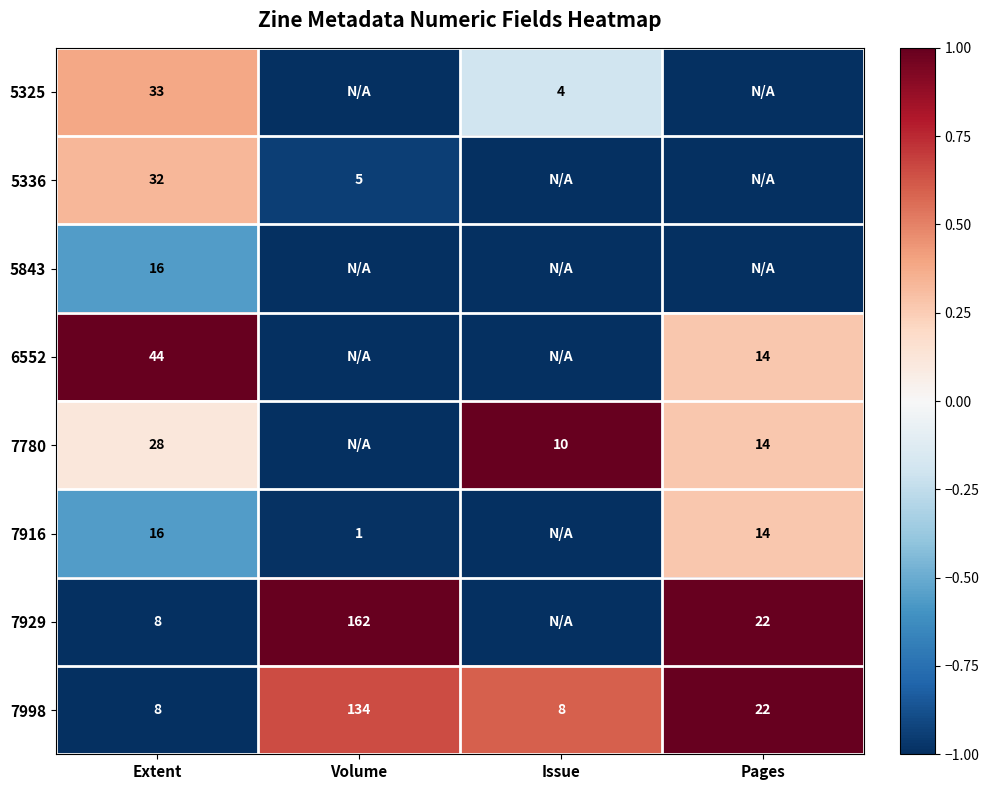

The 7929 series shows 0.4 at Pages. True or false?

False